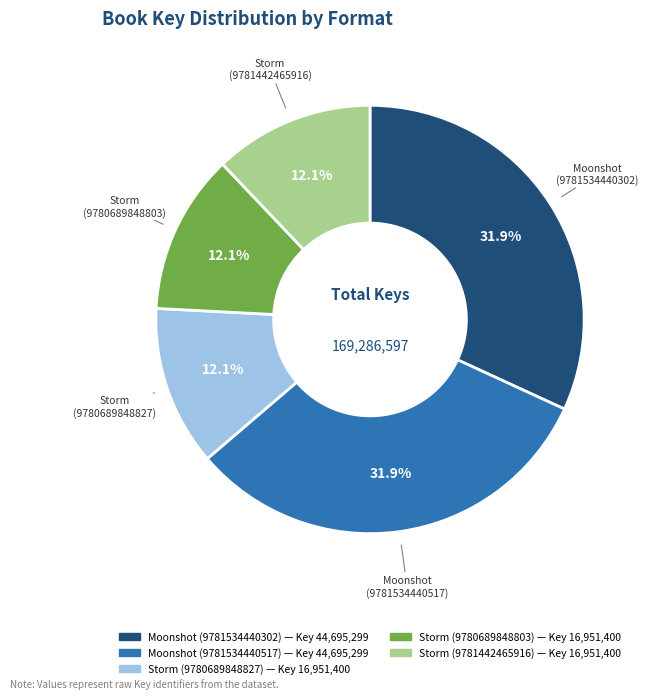

Between Moonshot (9781534440517) and Storm (9780689848827), which is larger?

Moonshot (9781534440517)